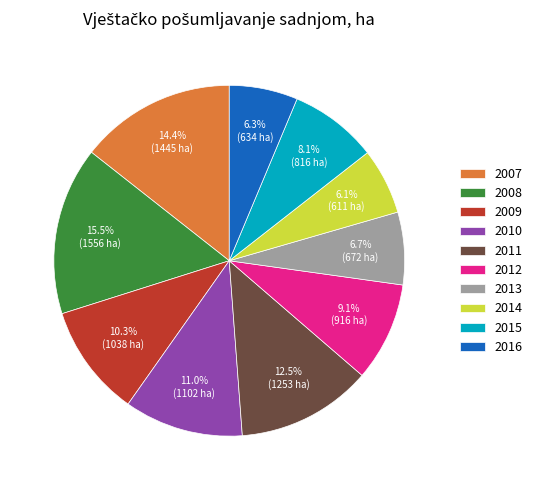

Which category has the biggest portion of the pie?

2008